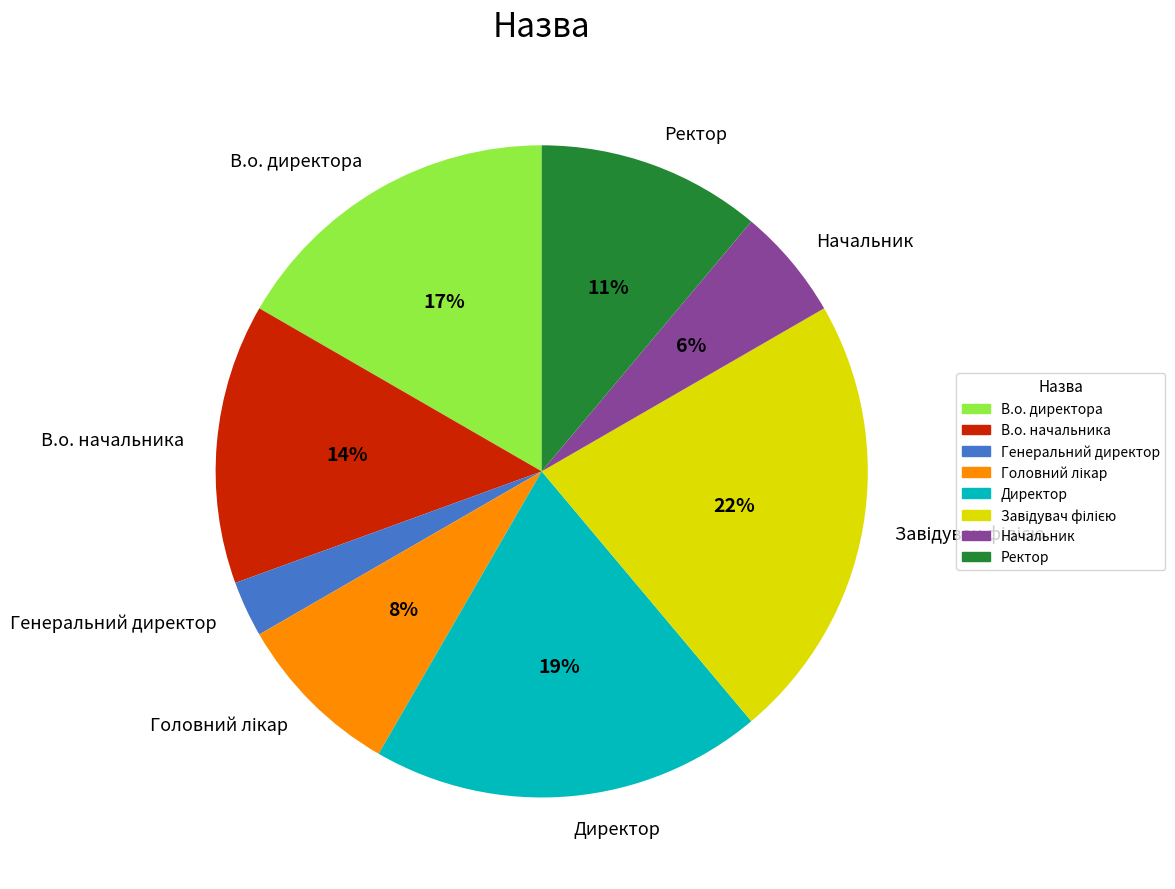

Does Ректор account for over 50% of the chart?

No